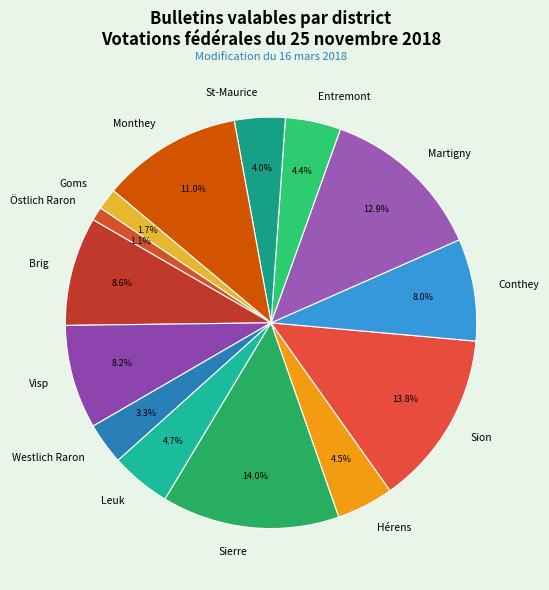

True or false: Östlich Raron accounts for 12% of the total.

False